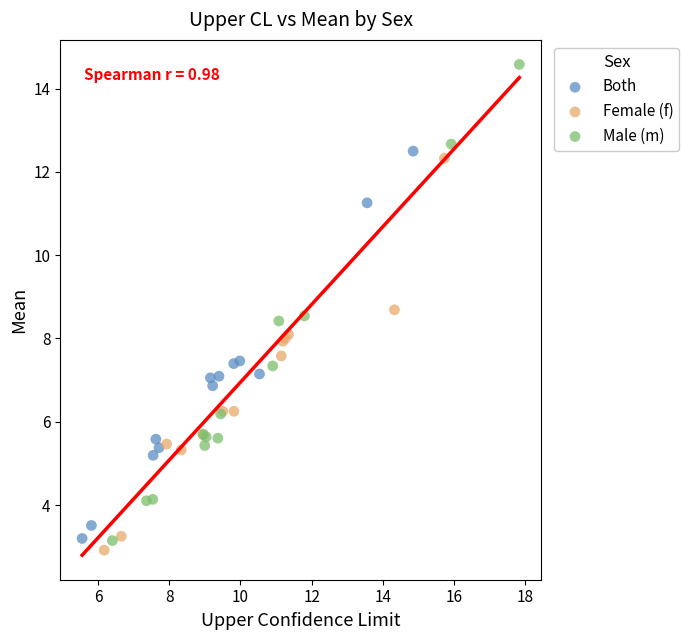

Which series contains the highest Y value?

Male (m)